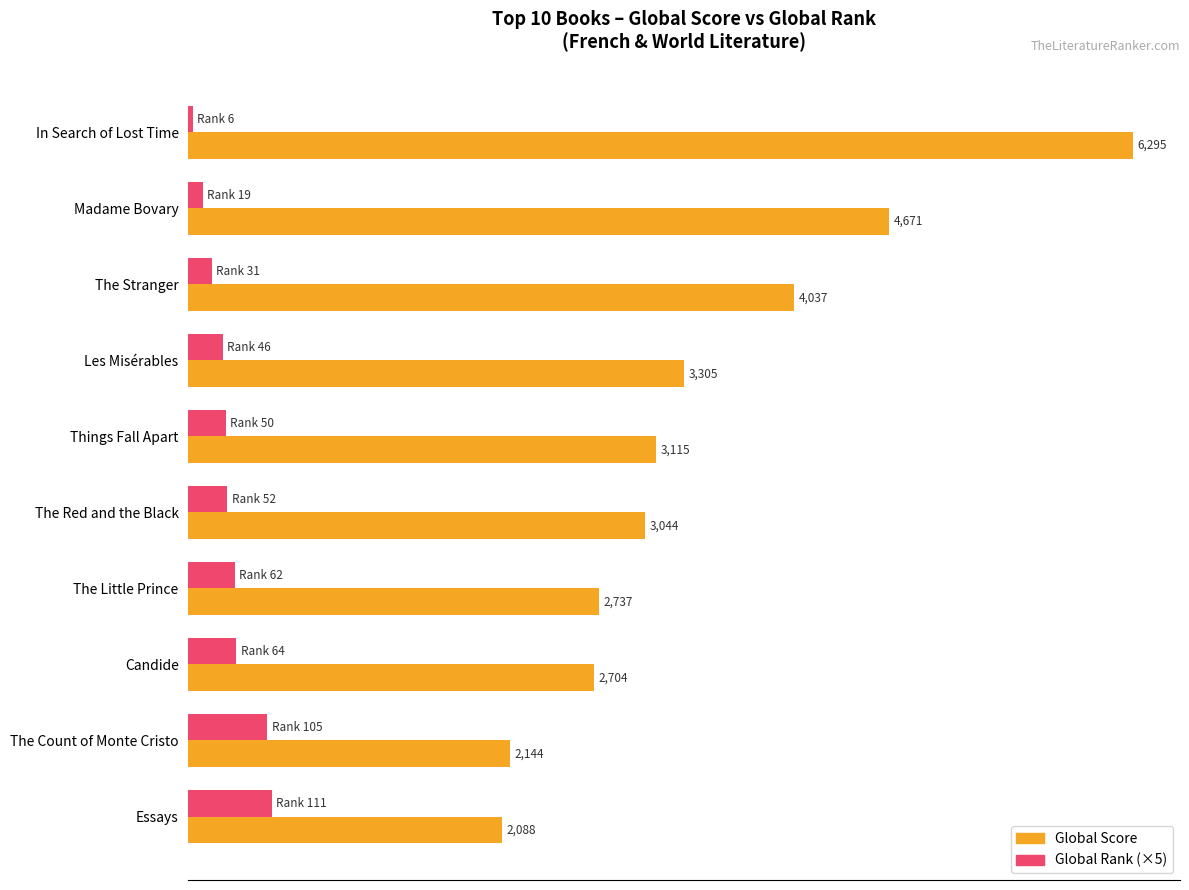

Where is Global Rank (×5) nearest to the value 292?

The Little Prince